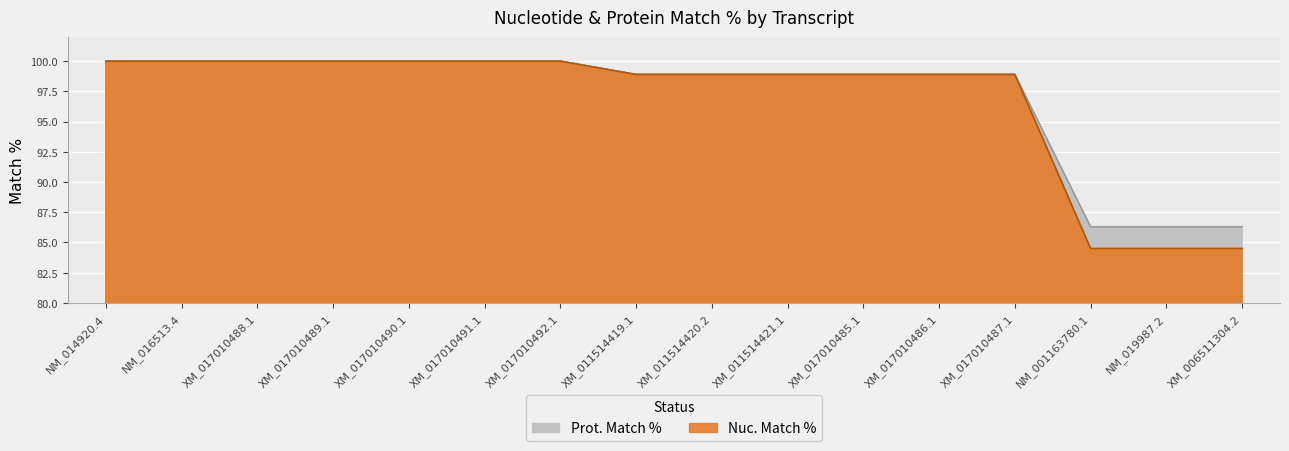

Where does the Prot. Match % series first go above 98?

NM_014920.4